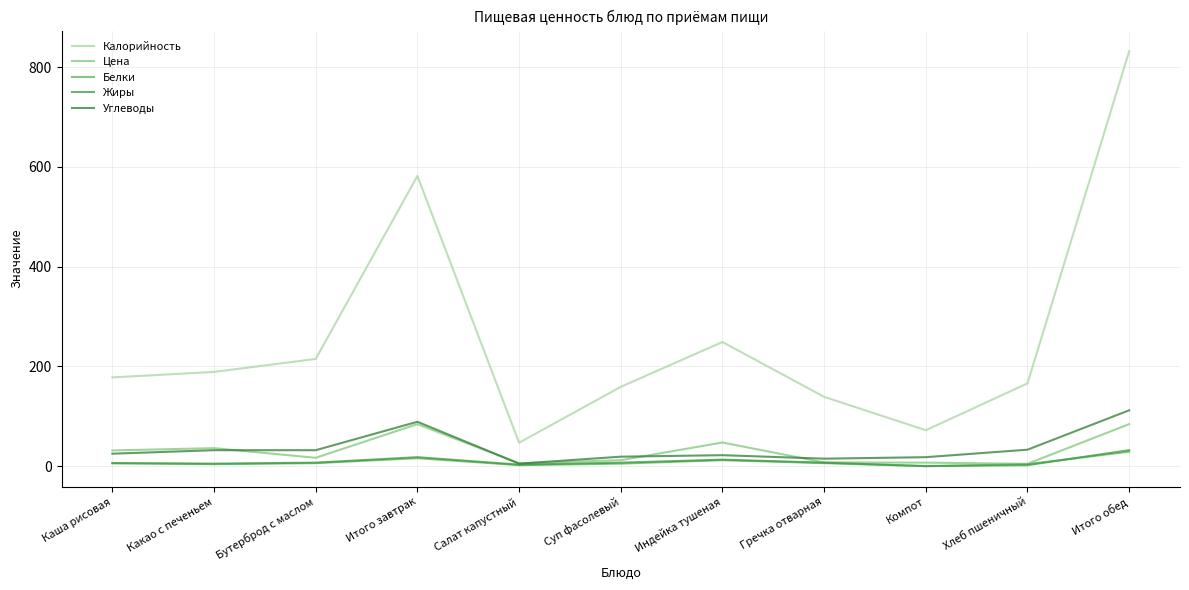

What is the average value of the Белки series?

8.2